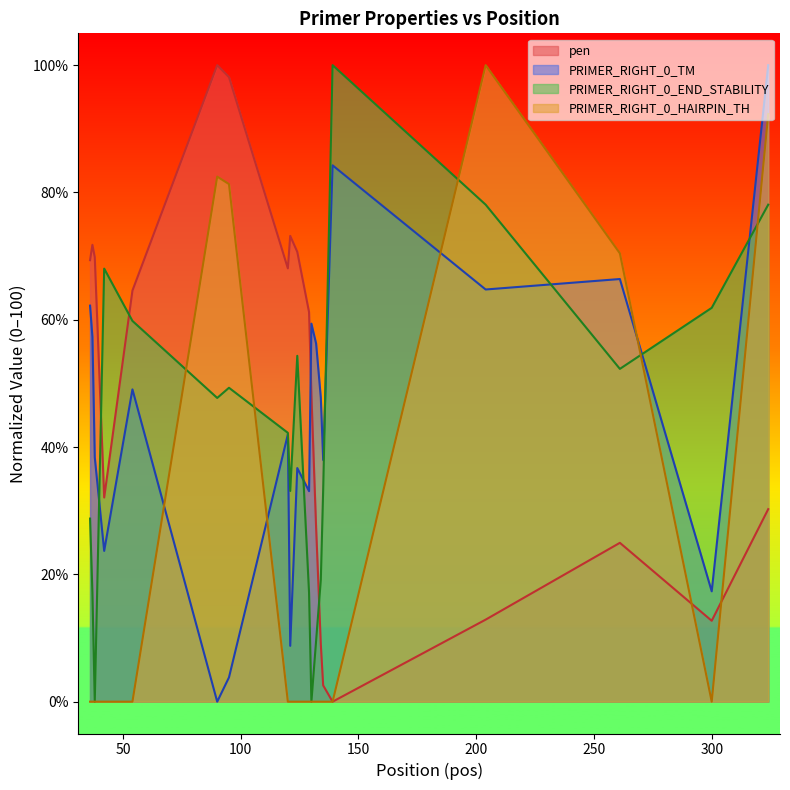

How many times do PRIMER_RIGHT_0_HAIRPIN_TH and pen cross each other?

2